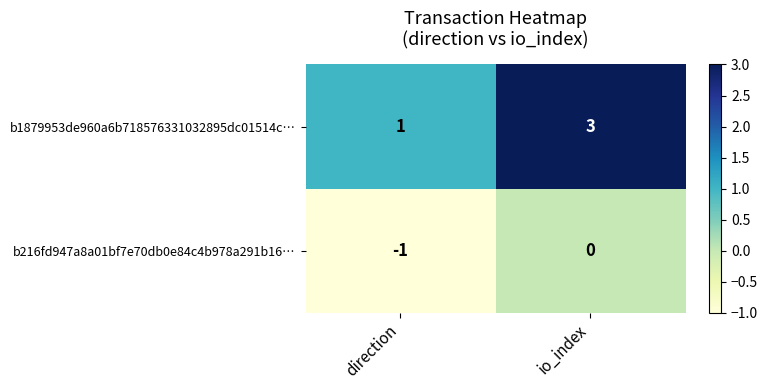

Which series has the widest spread of values?

b1879953de960a6b718576331032895dc01514c…